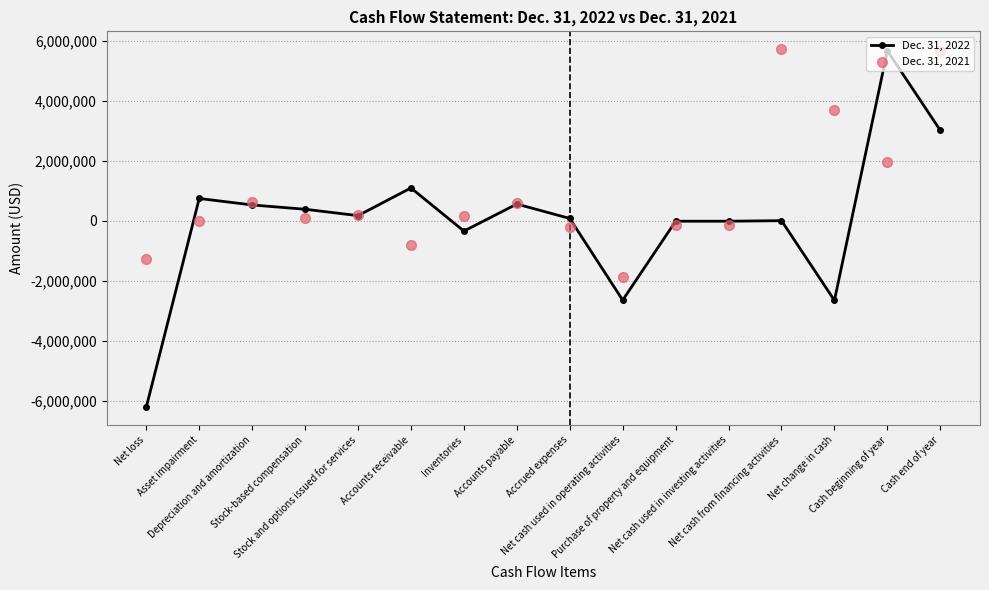

Which series reaches the maximum Y coordinate?

Dec. 31, 2021